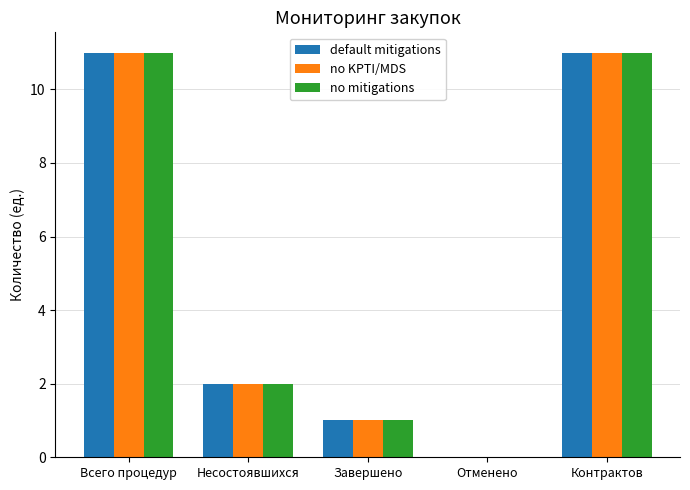

The value of no KPTI/MDS at Отменено is 0. True or false?

True